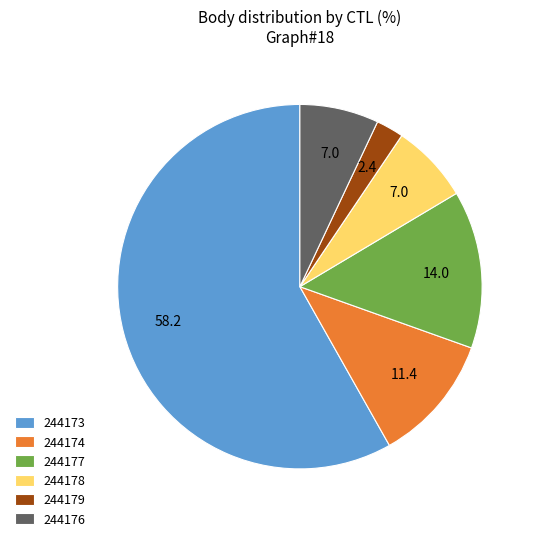

Between 244177 and 244173, which is larger?

244173